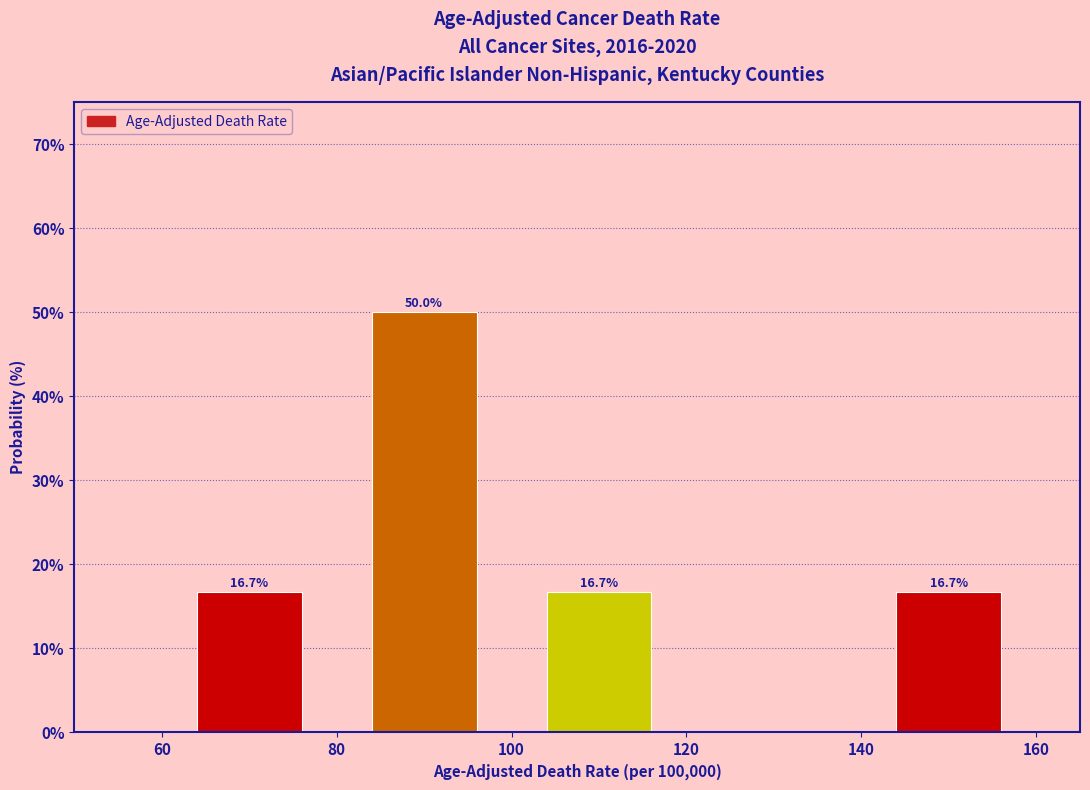

Which range on the x-axis has the tallest bar?

80 to 100